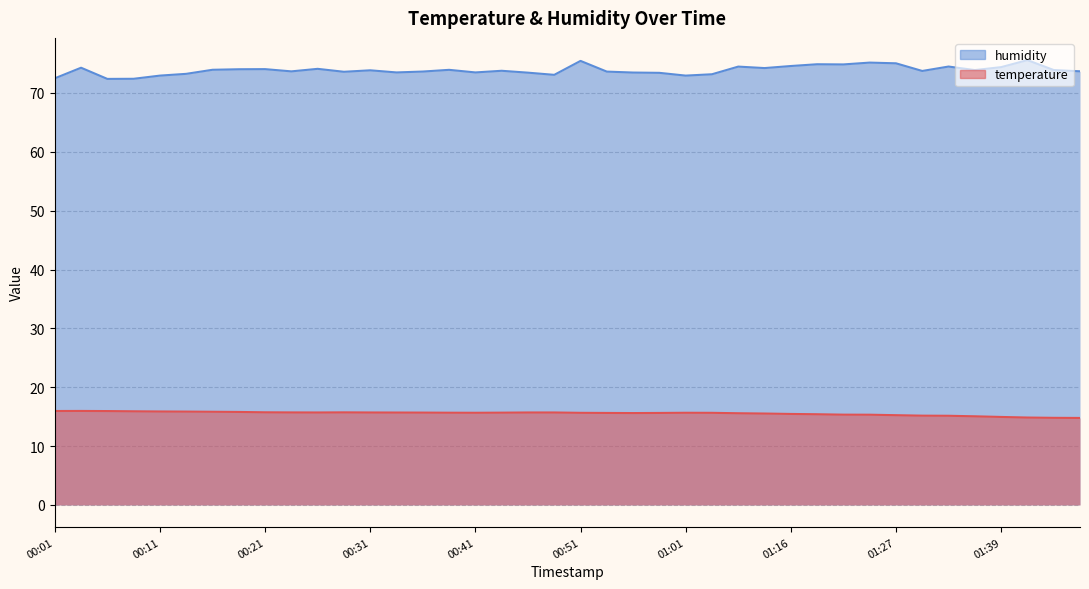

Is the value of humidity at 00:46 greater than the value of temperature at 01:30?

Yes